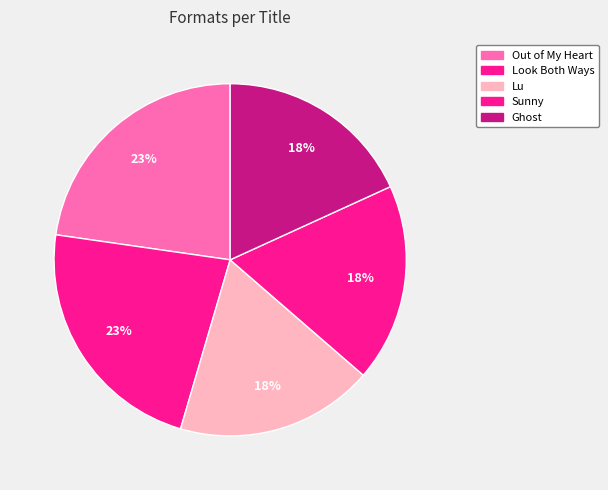

Count the number of slices in the pie.

5